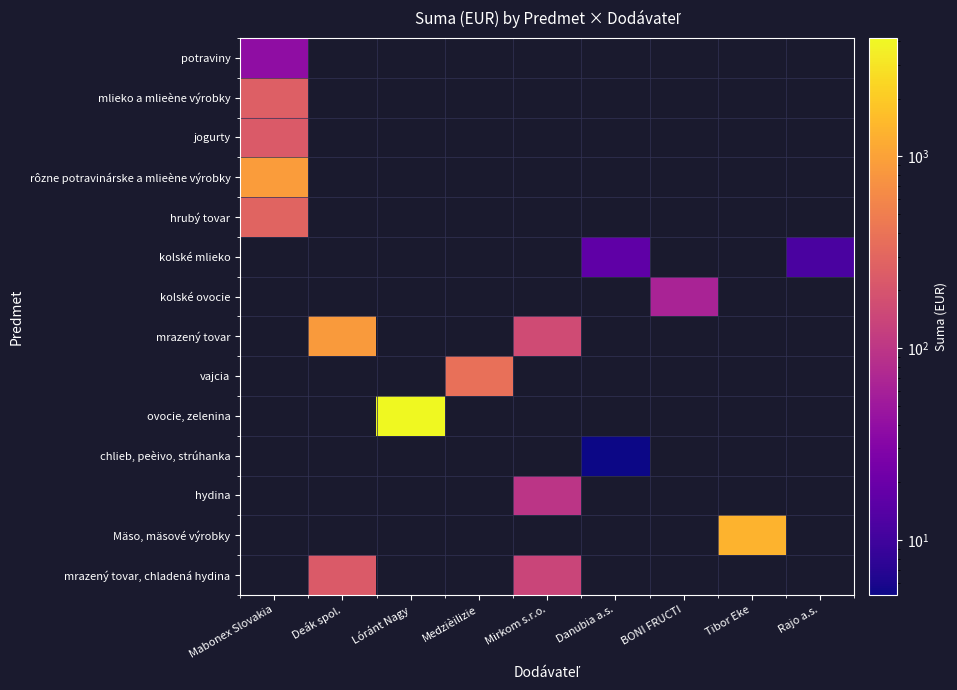

Between Medzièilizie and Mabonex Slovakia, which is larger?

Mabonex Slovakia